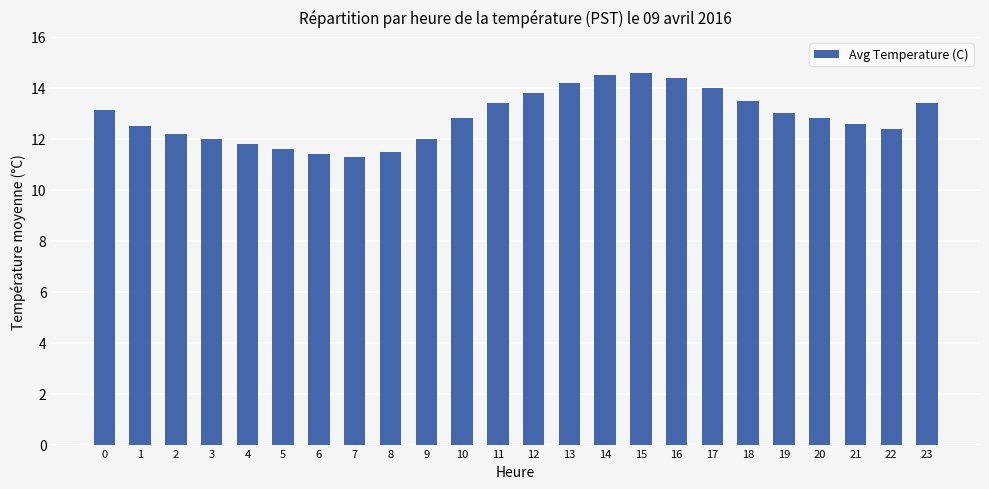

What is the greatest value displayed?

14.6